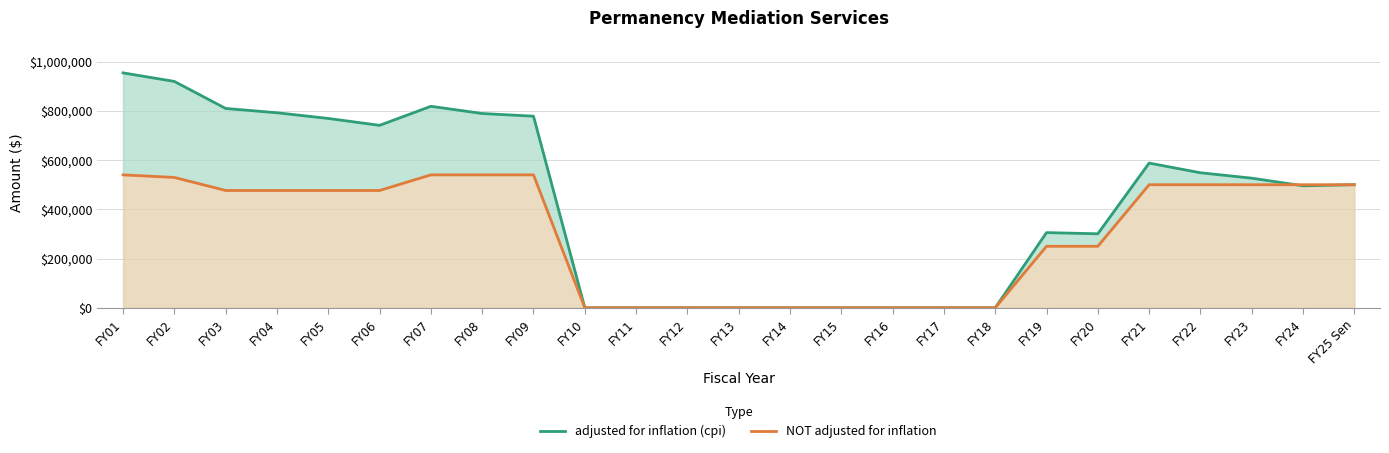

Reading left to right, what are all the values shown in this chart?

adjusted for inflation (cpi): 954358	919611	809810	792333	769221	741221	818552	789272	778371	0	0	0	0	0	0	0	0	0	305419	300667	587878	548580	526595	495619	500000
NOT adjusted for inflation: 540000	529553	476598	476598	476598	476598	540000	540000	540000	0	0	0	0	0	0	0	0	0	250000	250000	500000	500000	500000	500000	500000